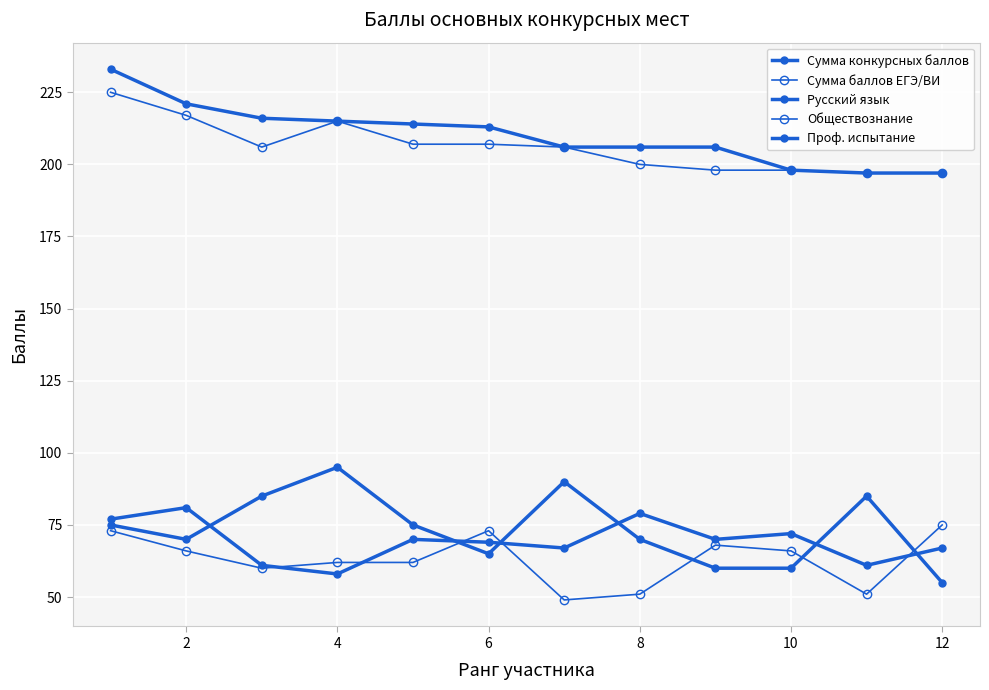

How many lines are shown in the chart?

5